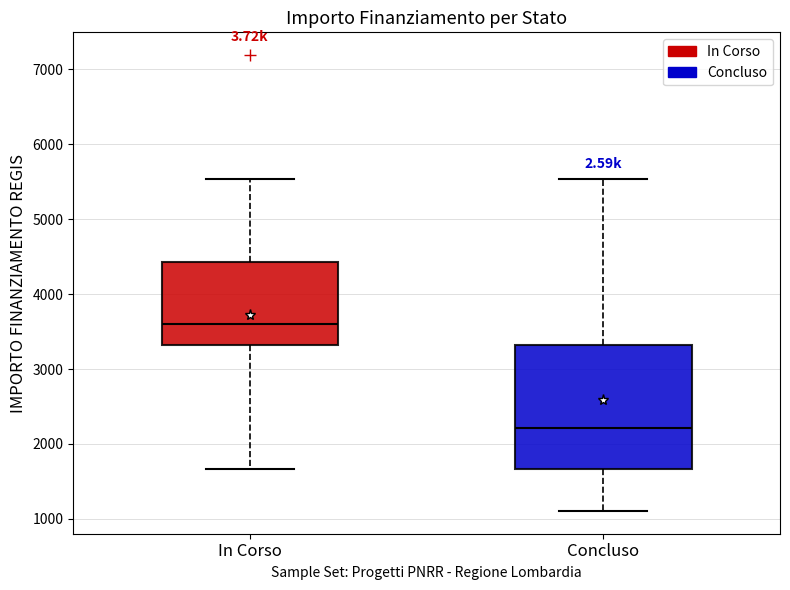

Which box has the highest median line?

In Corso